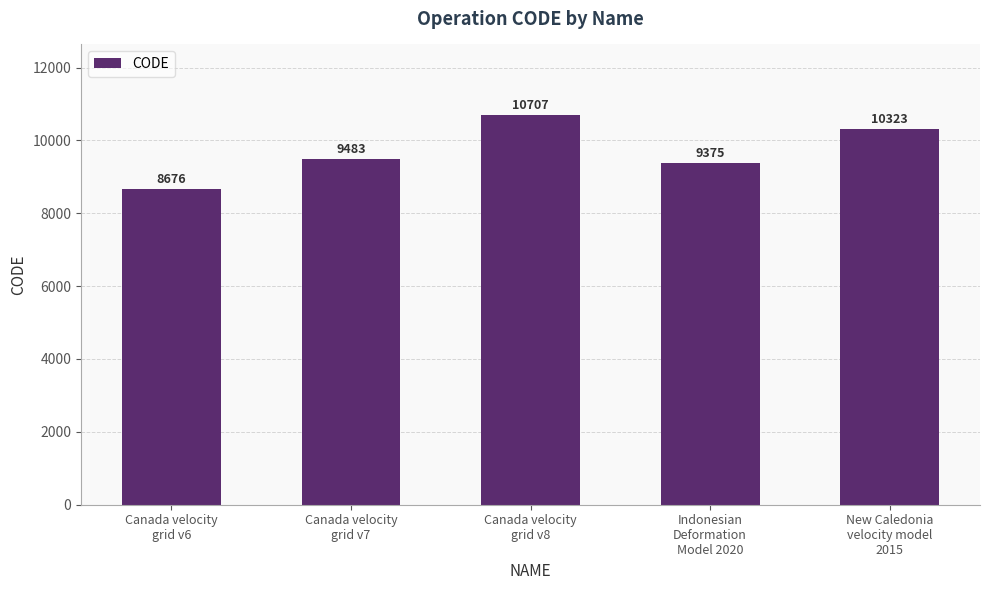

True or false: the data shows 15084 at Indonesian
Deformation
Model 2020.

False